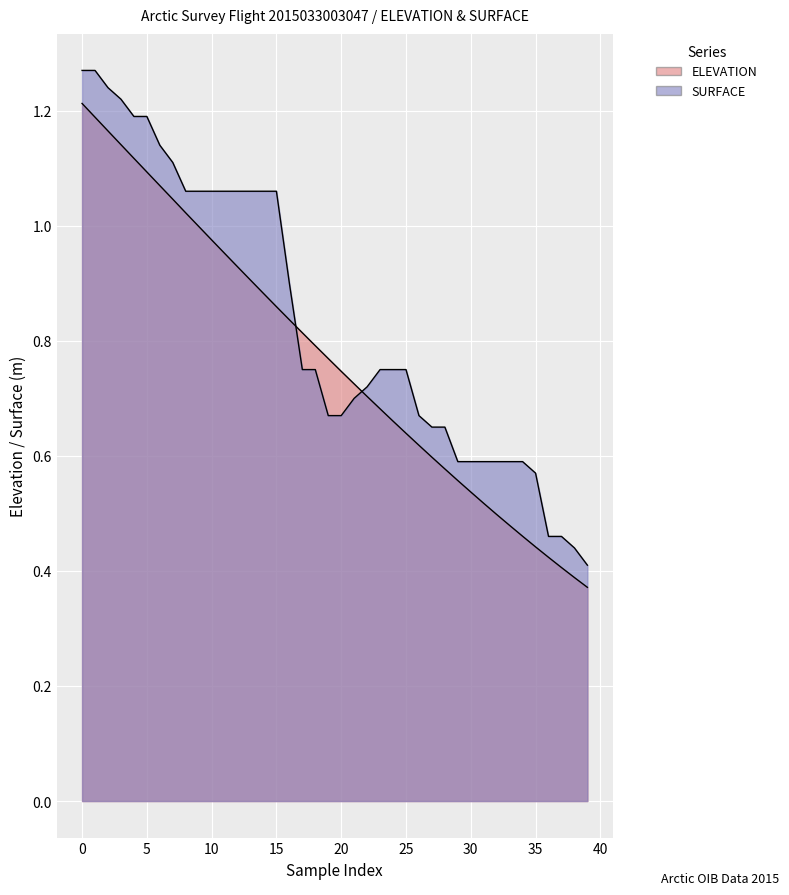

Reading left to right, list all the values displayed in this chart.

1.2	1.2	1.2	1.1	1.1	1.1	1.1	1.0	1.0	1.0	1.0	1.0	0.9	0.9	0.9	0.9	0.8	0.8	0.8	0.8	0.7	0.7	0.7	0.7	0.7	0.6	0.6	0.6	0.6	0.6	0.5	0.5	0.5	0.5	0.5	0.4	0.4	0.4	0.4	0.4